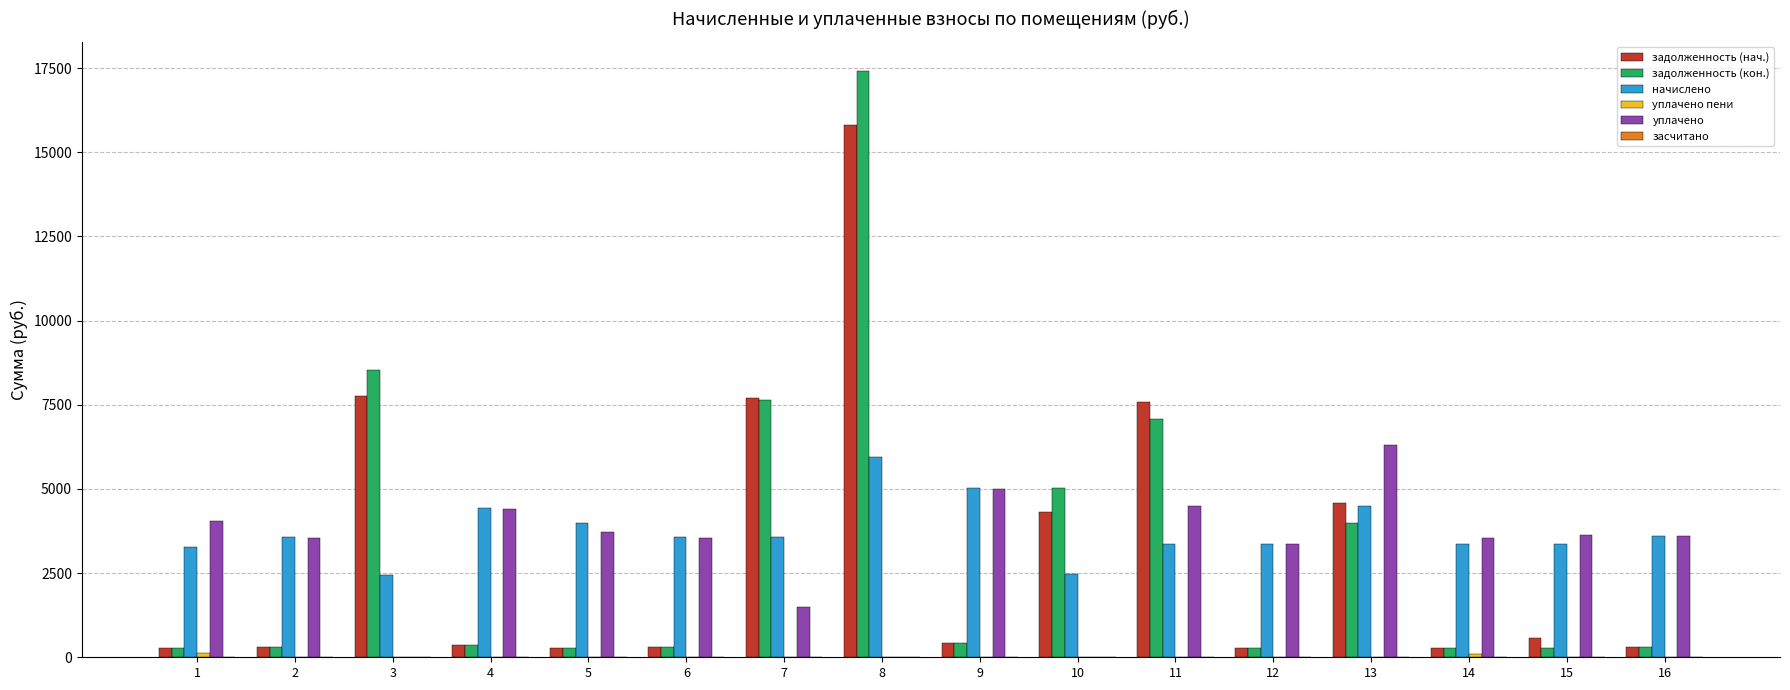

At which category is the sum across all series the highest?

8